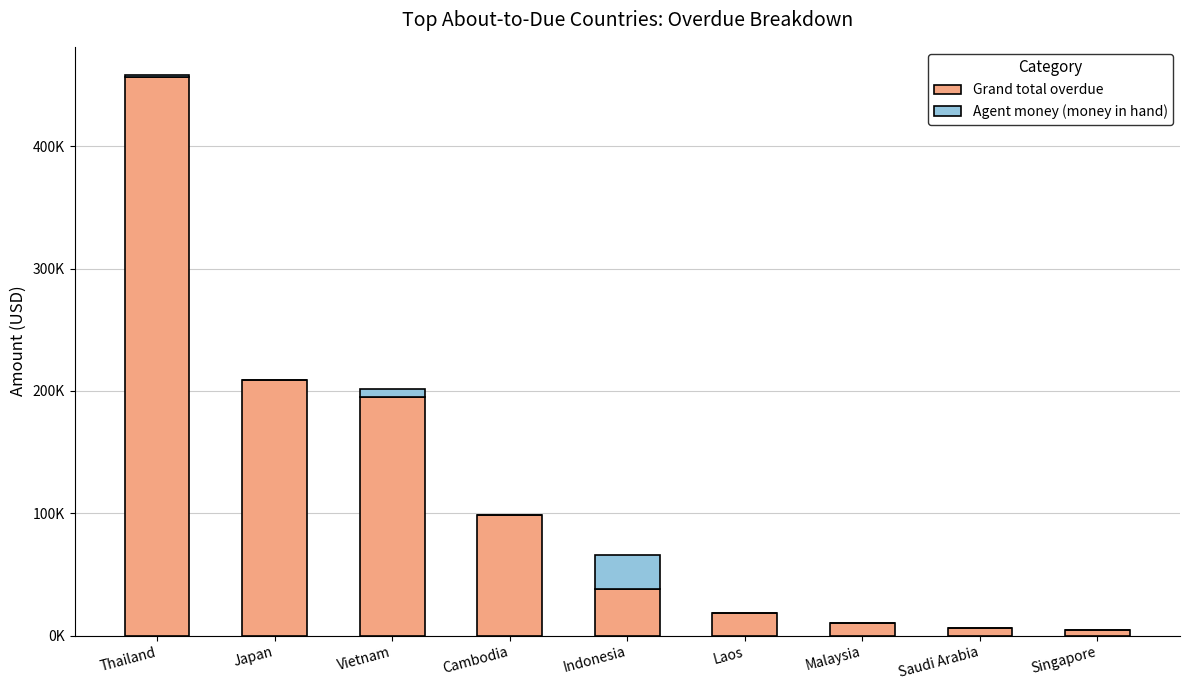

What are all the series names shown in the legend?

Grand total overdue, Agent money (money in hand)